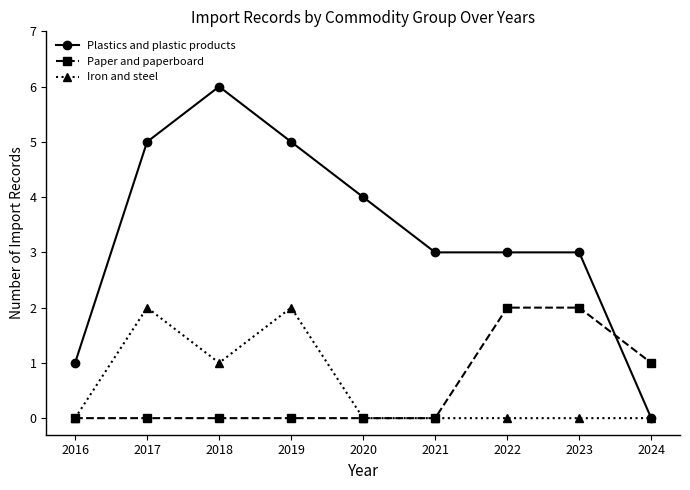

What is the spread (max minus min) of values at 2019?

5